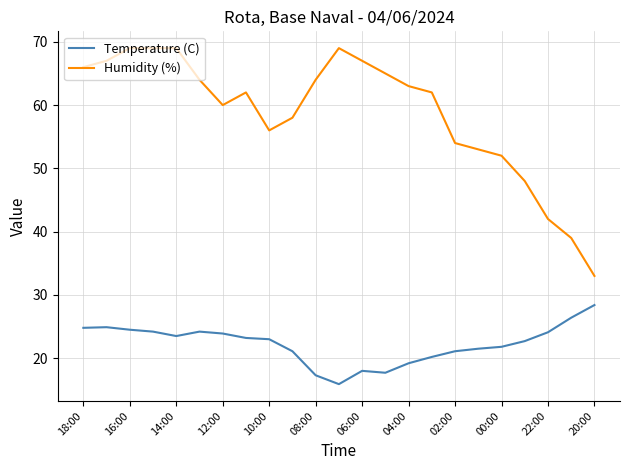

What is the minimum value for Temperature (C)?

15.9